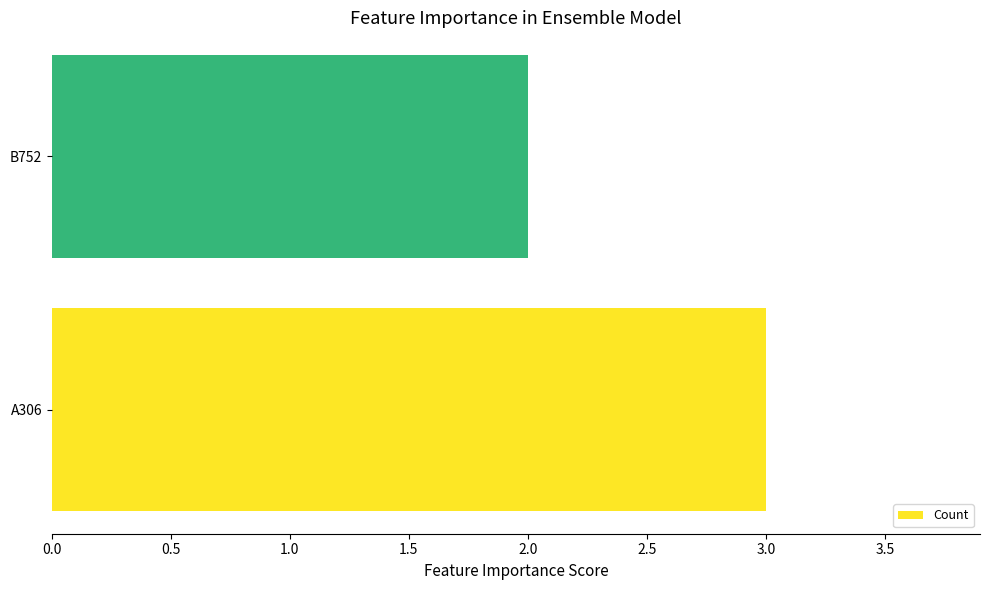

Reading bottom to top, list all the values displayed in this chart.

A306=3	B752=2